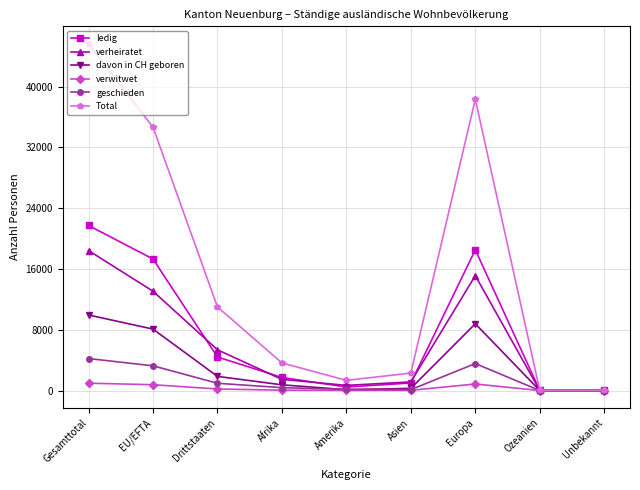

How many lines are shown in the chart?

6